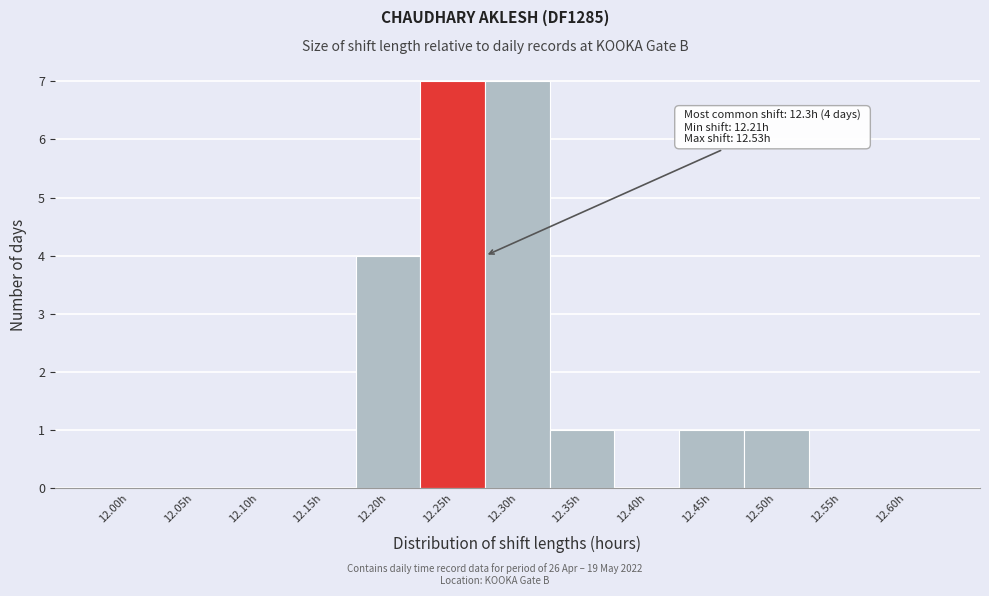

Reading left to right, transcribe all the data shown in this chart.

12.00h=0	12.05h=0	12.10h=0	12.15h=0	12.20h=4	12.25h=7	12.30h=7	12.35h=1	12.40h=0	12.45h=1	12.50h=1	12.55h=0	12.60h=0